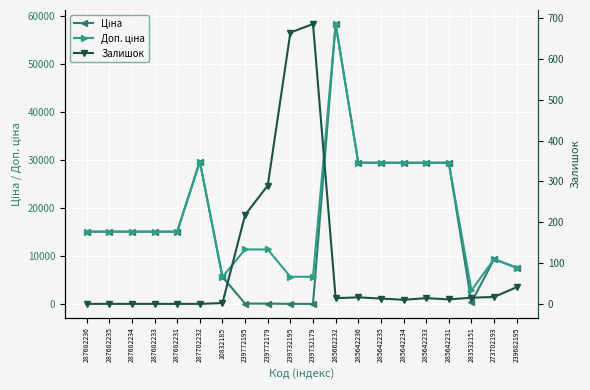

Reading left to right, what are all the values shown in this chart?

Ціна: 287682236=15120.0	287682235=15120.0	287682234=15120.0	287682233=15120.0	287682231=15120.0	287702232=29747.2	10832185=5673.8	239772195=114.1	239772179=114.1	239732195=57.0	239732179=57.0	285662232=58426.5	285642236=29491.5	285642235=29491.5	285642234=29491.5	285642233=29491.5	285642231=29491.5	283532151=359.9	273702193=9384.0	239682195=7596.5
Доп. ціна: 287682236=15120.0	287682235=15120.0	287682234=15120.0	287682233=15120.0	287682231=15120.0	287702232=29747.2	10832185=5673.8	239772195=11410.0	239772179=11410.0	239732195=5705.0	239732179=5705.0	285662232=58426.5	285642236=29491.5	285642235=29491.5	285642234=29491.5	285642233=29491.5	285642231=29491.5	283532151=2878.8	273702193=9384.0	239682195=7596.5
Залишок: 287682236=0.0	287682235=0.0	287682234=0.0	287682233=0.0	287682231=0.0	287702232=0.0	10832185=2.0	239772195=218.0	239772179=290.0	239732195=665.0	239732179=686.0	285662232=14.0	285642236=16.0	285642235=13.0	285642234=10.0	285642233=14.0	285642231=11.0	283532151=15.0	273702193=17.0	239682195=41.0